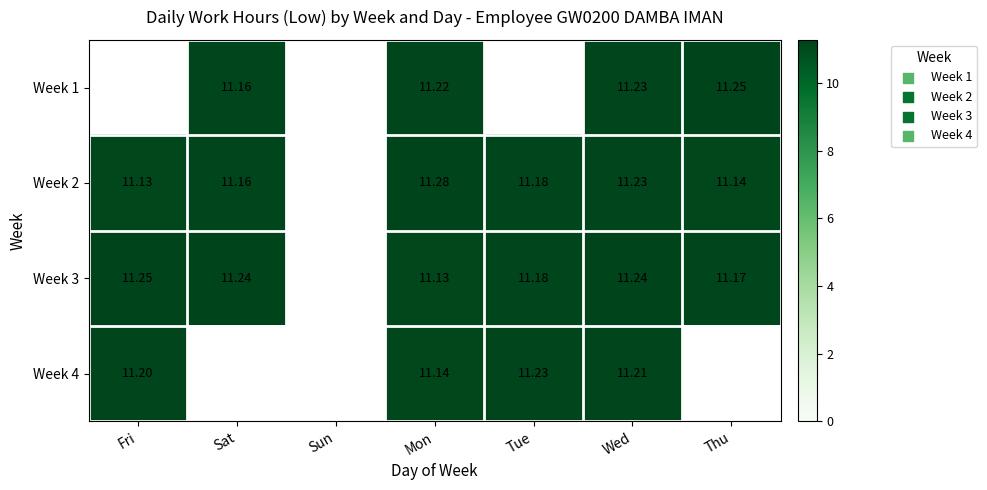

At which label does Week 1 first exceed 11?

Sat